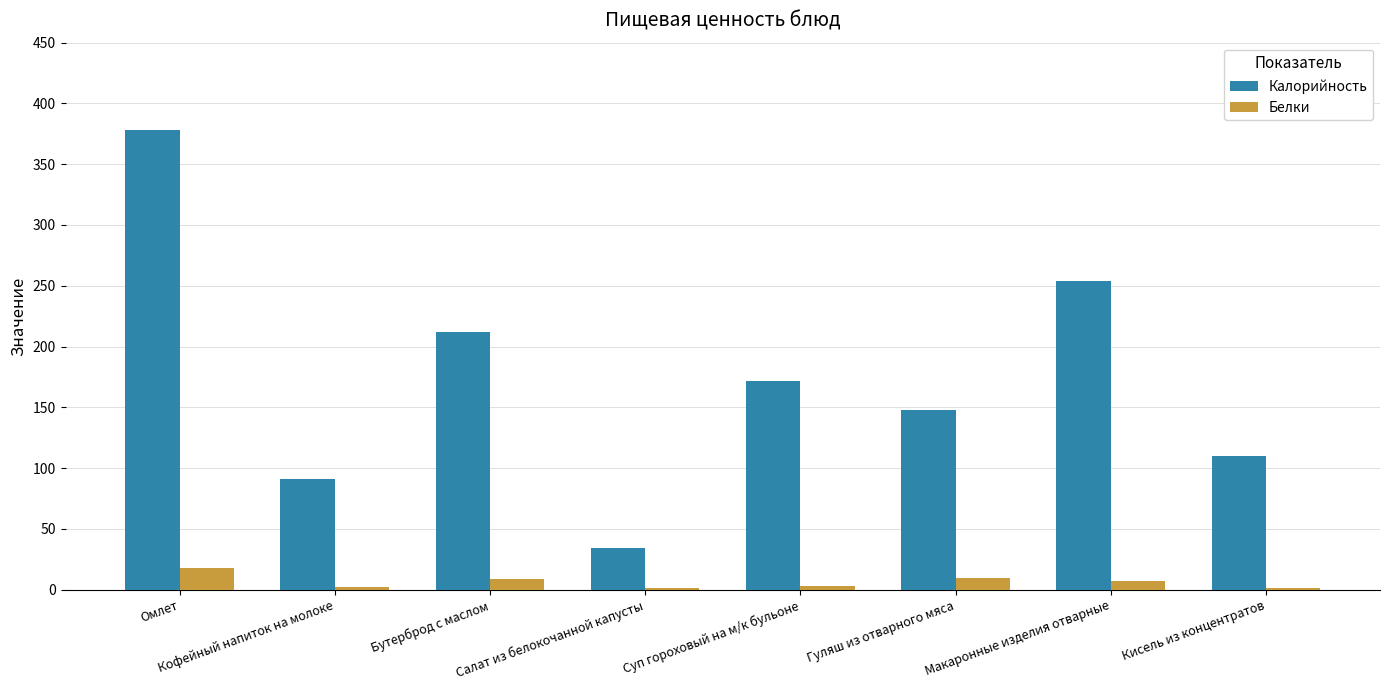

At which category is the sum across all series the highest?

Омлет